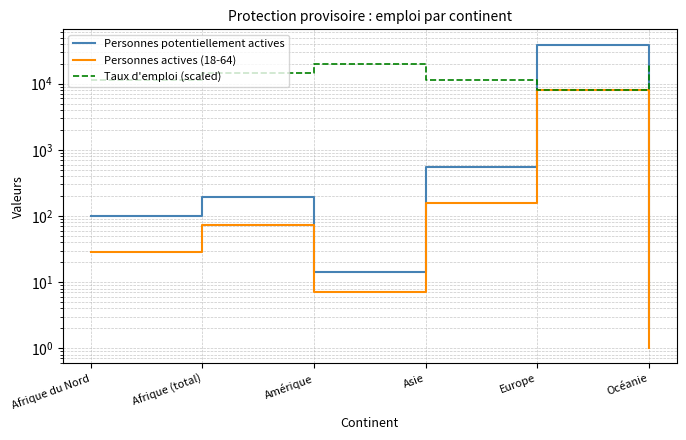

What value does the Taux d'emploi (scaled) series have at Afrique du Nord?

11482.2